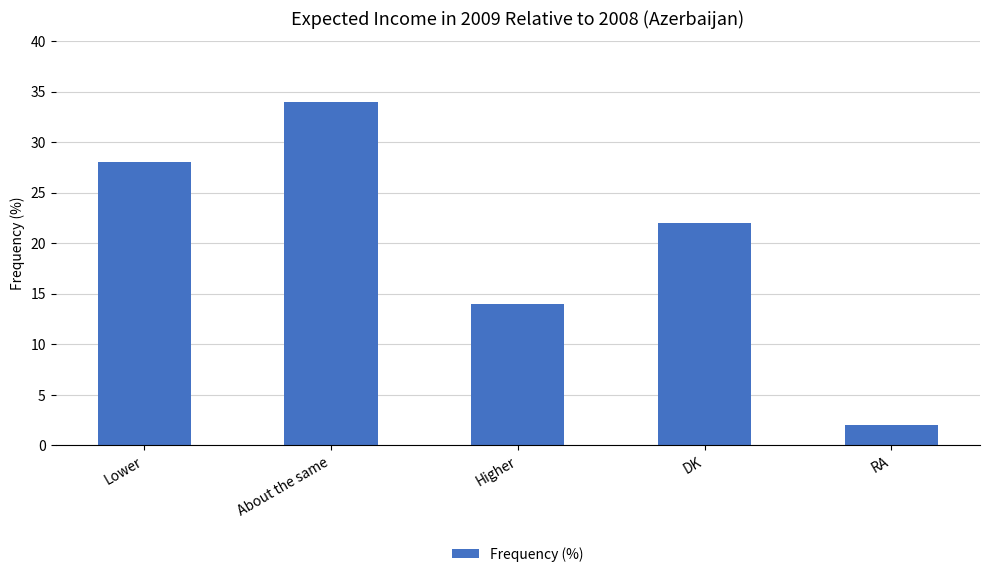

True or false: the data shows 2 at RA.

True